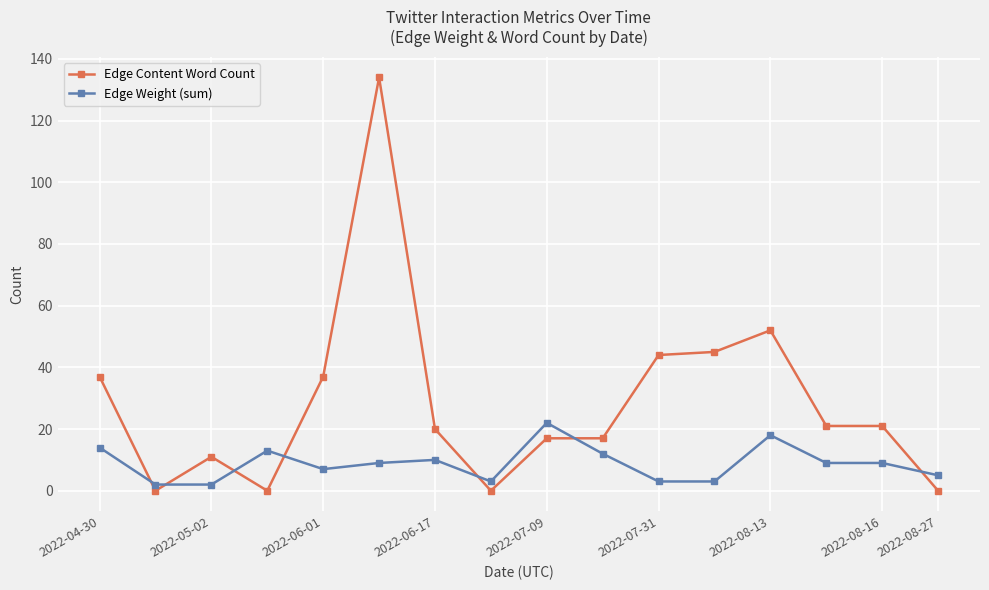

Rank the series by their maximum value, from highest to lowest.

Edge Content Word Count, Edge Weight (sum)